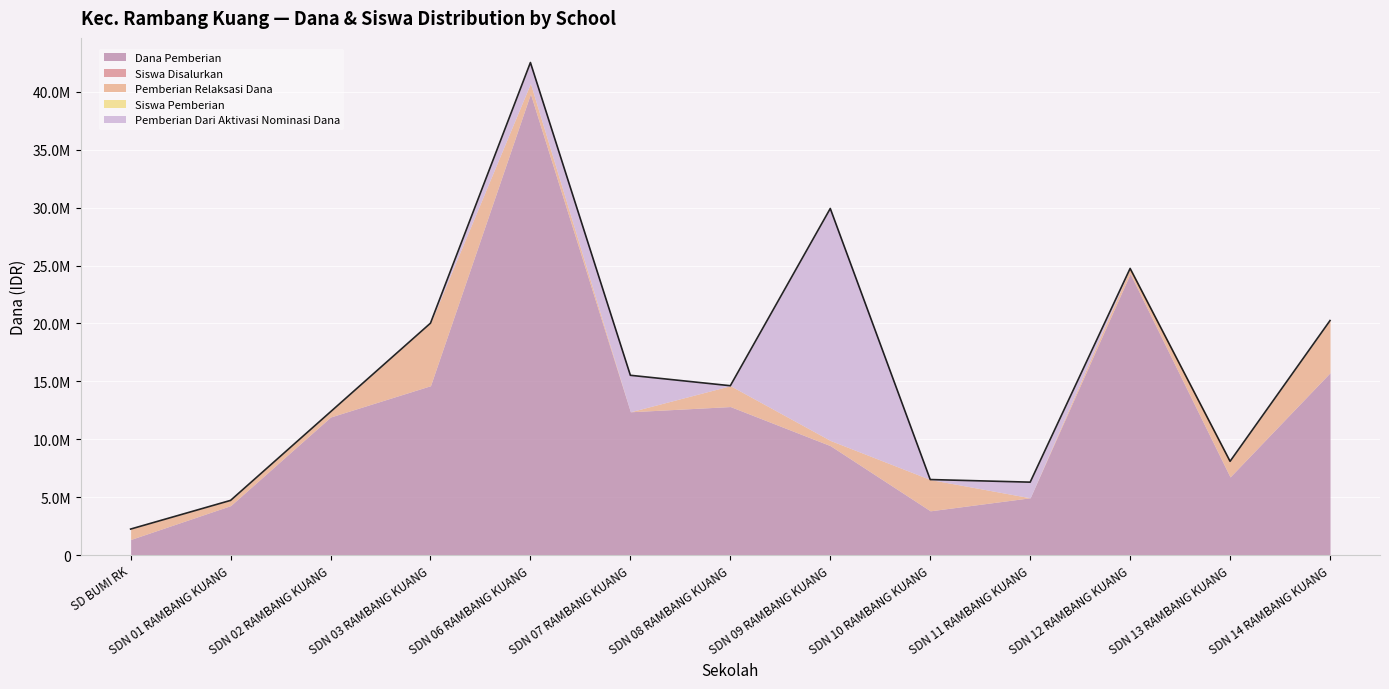

Rank the series by their maximum value, from highest to lowest.

Dana Pemberian, Pemberian Dari Aktivasi Nominasi Dana, Pemberian Relaksasi Dana, Siswa Disalurkan, Siswa Pemberian